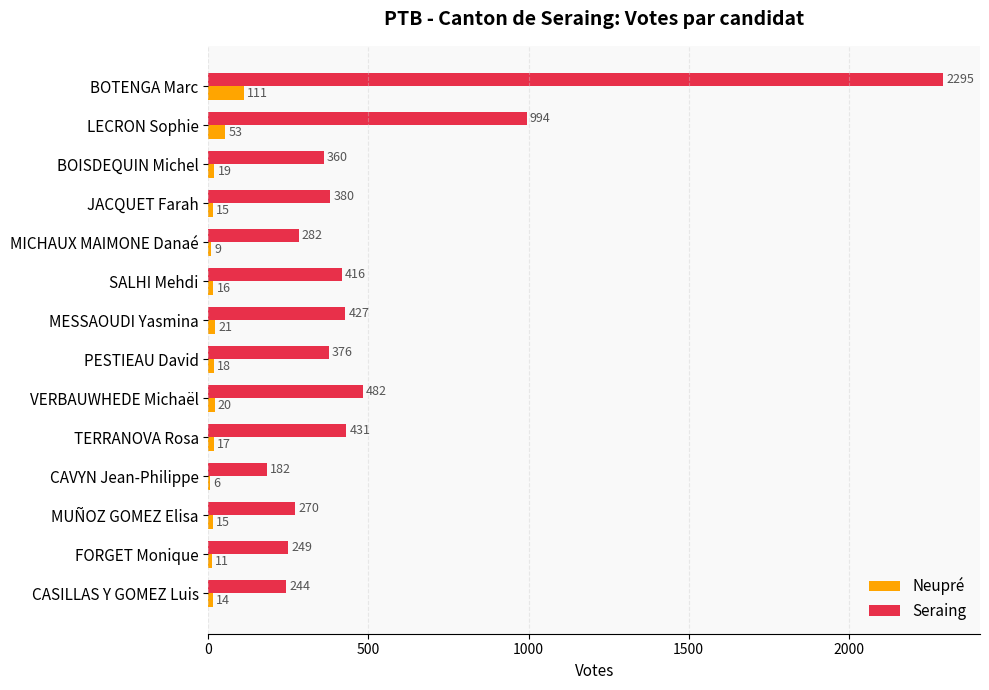

Which series changed the most between MICHAUX MAIMONE Danaé and MUÑOZ GOMEZ Elisa?

Seraing